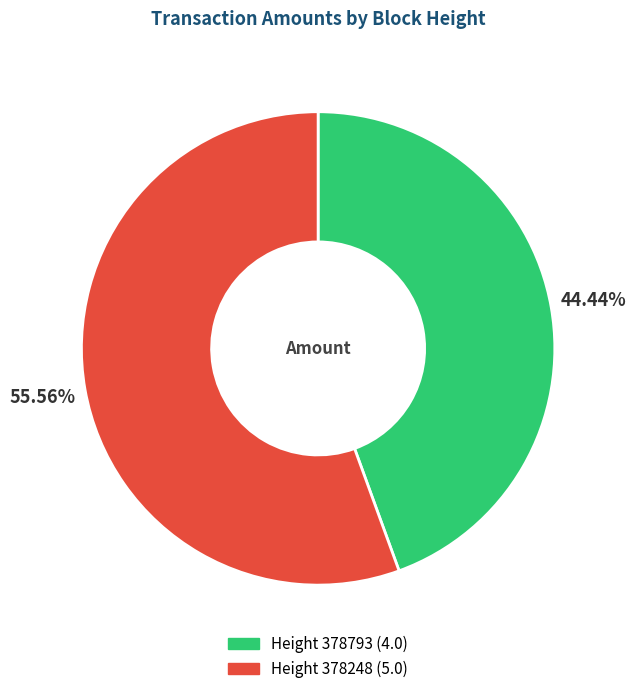

Which slice is the largest?

Height 378248